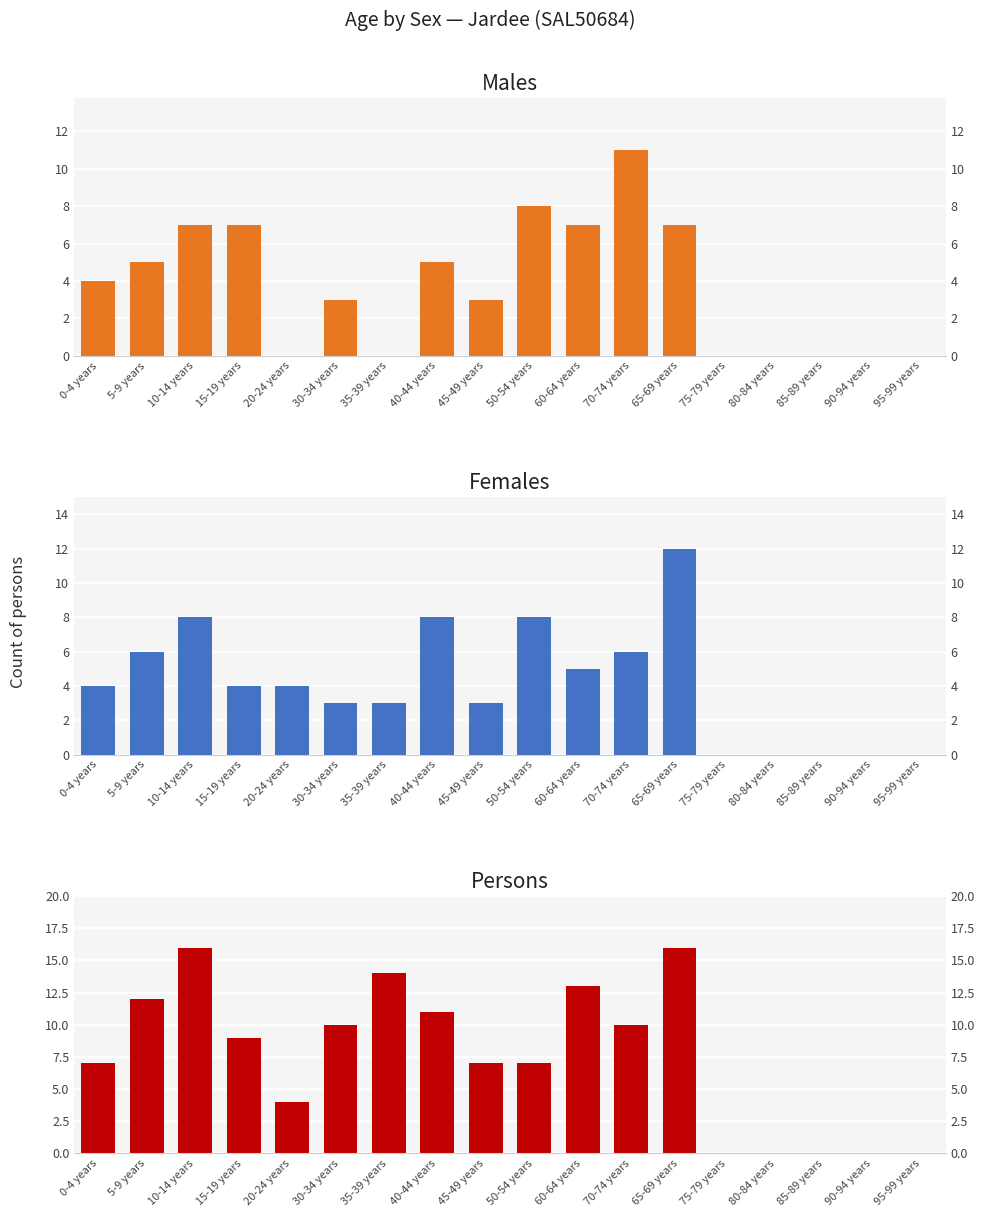

What is the label of the 9th bar from the right?

50-54 years